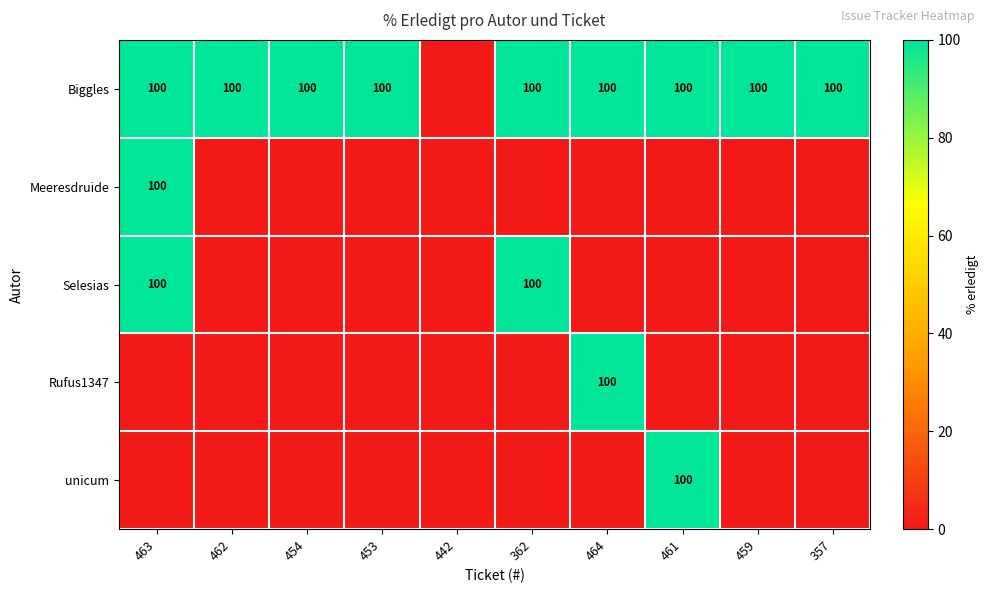

What is the sum of the Biggles values at 459 and 362?

200